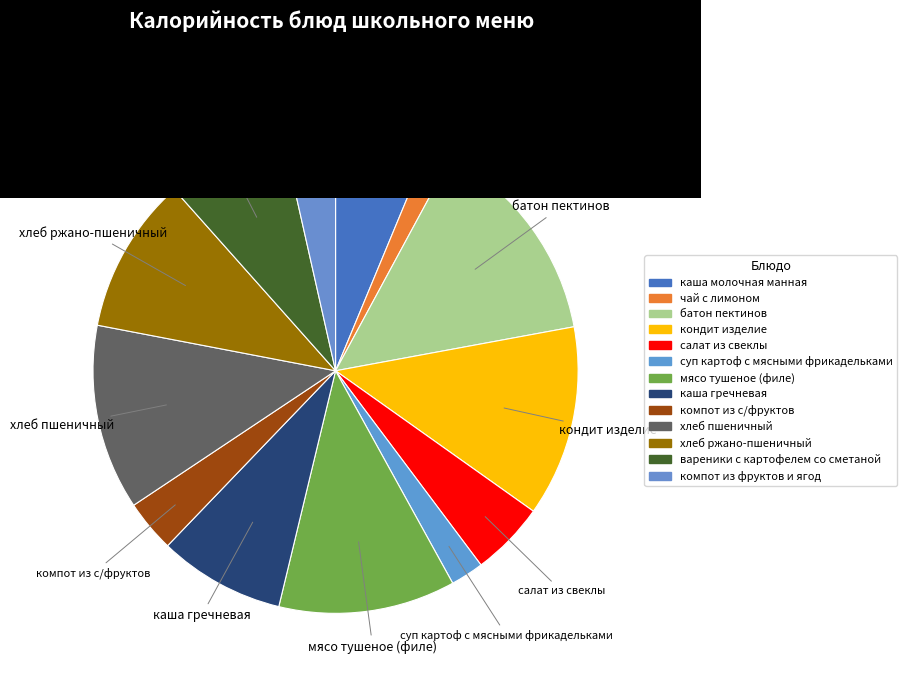

Count the number of slices in the pie.

13